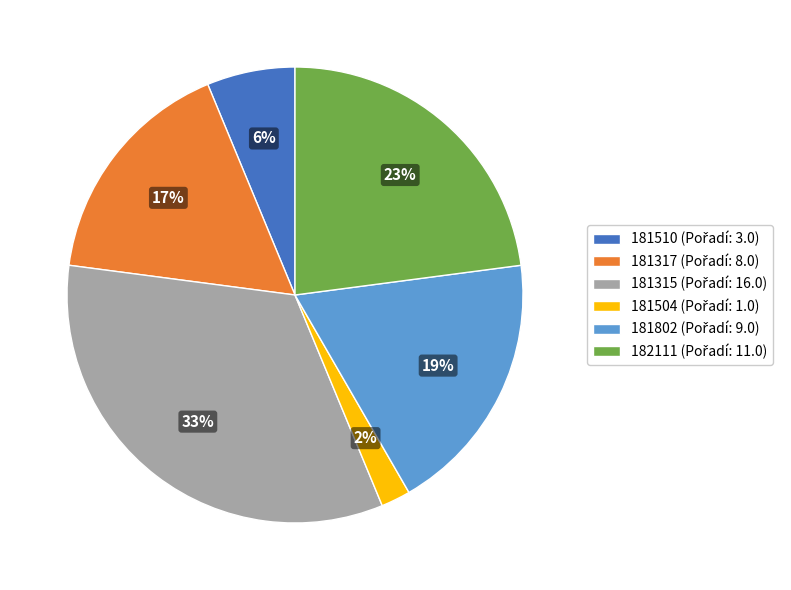

To the nearest percent, what is the difference between the largest and smallest slice percentages?

31%